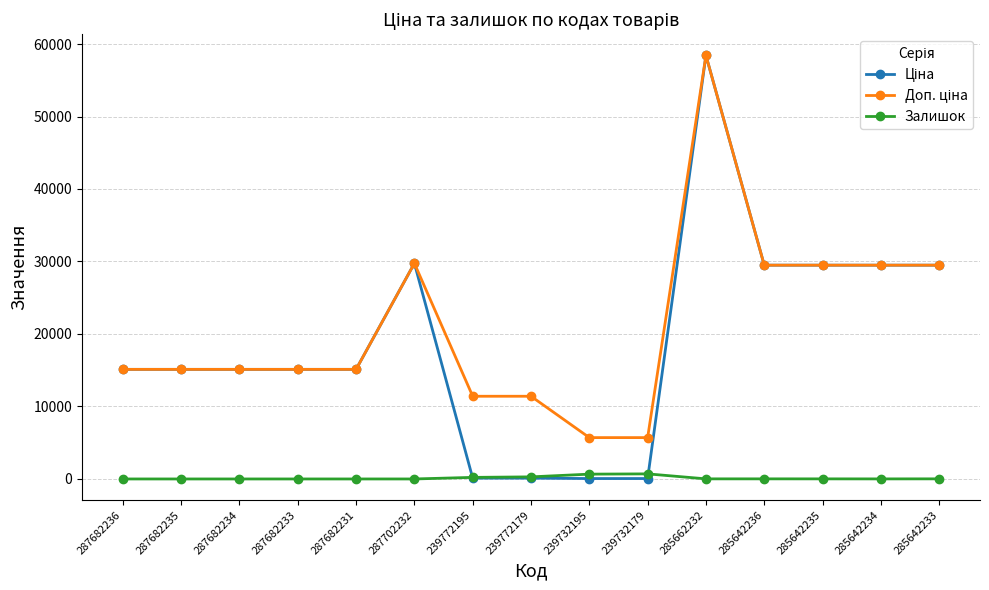

What is the value of the Залишок point at the 15th from the left?

16.0